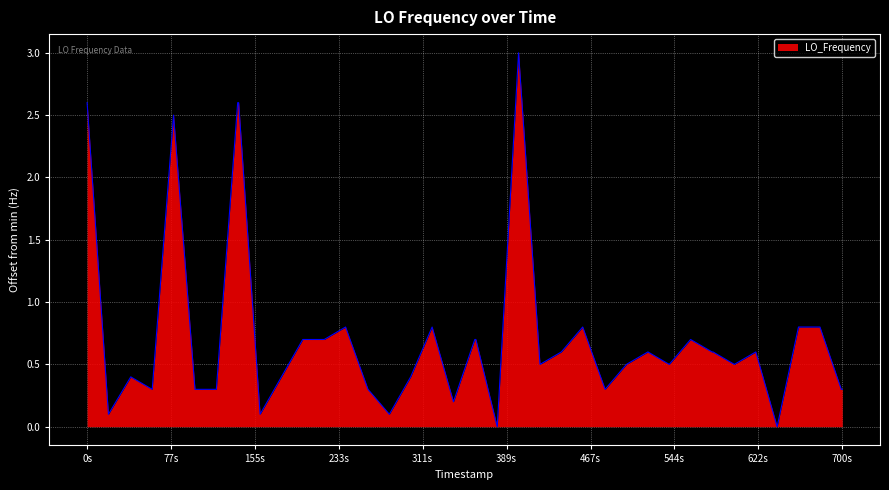

What is the greatest value displayed?

3.0